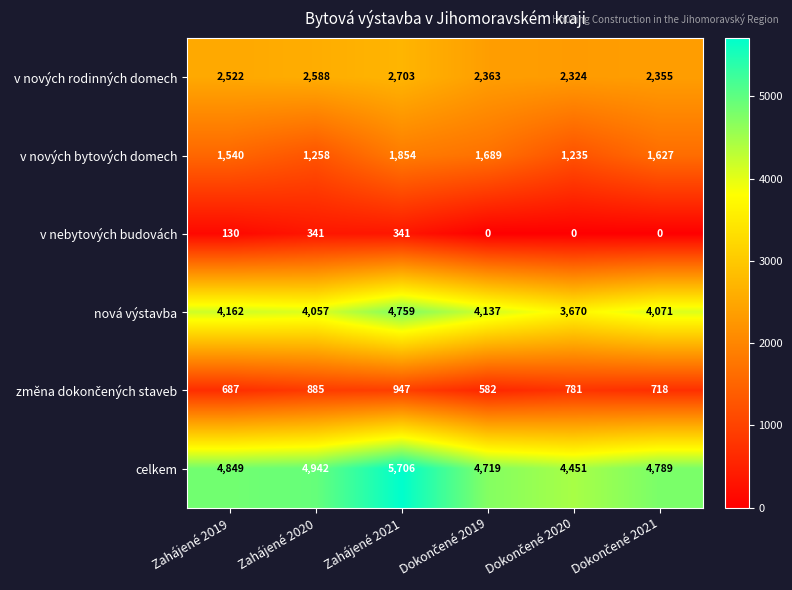

How many v nebytových budovách values are between 0 and 341?

6